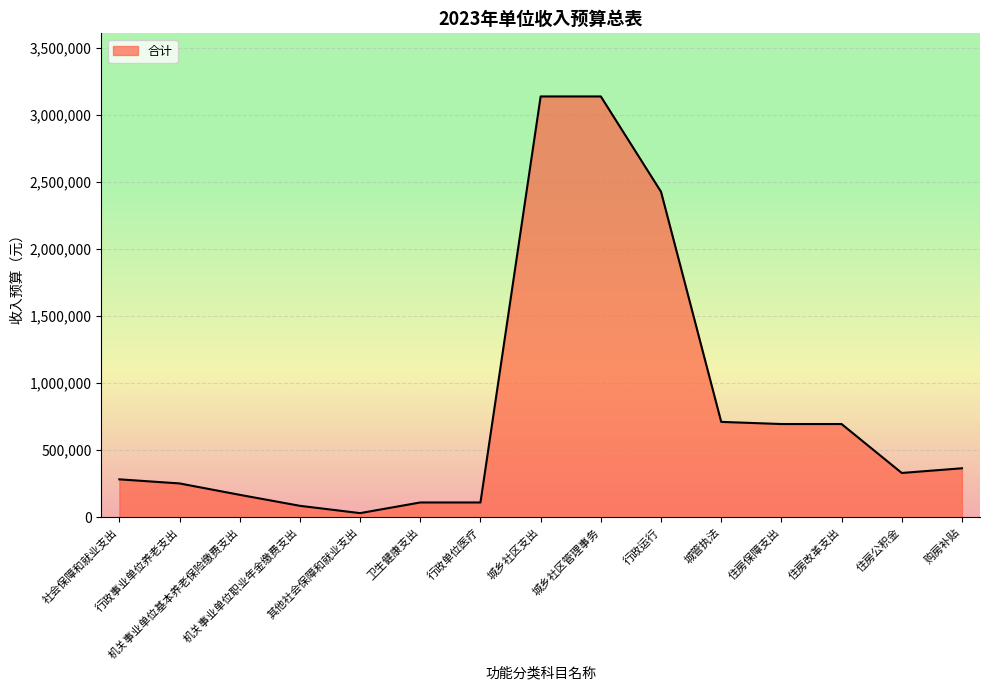

Where is the first local minimum?

其他社会保障和就业支出